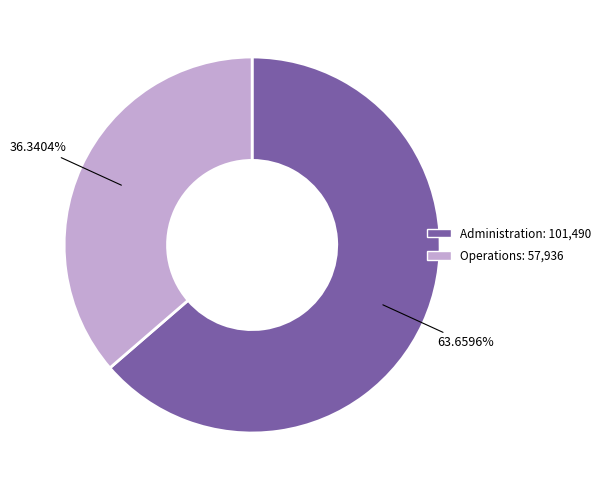

To the nearest percent, what portion does Administration represent?

64%